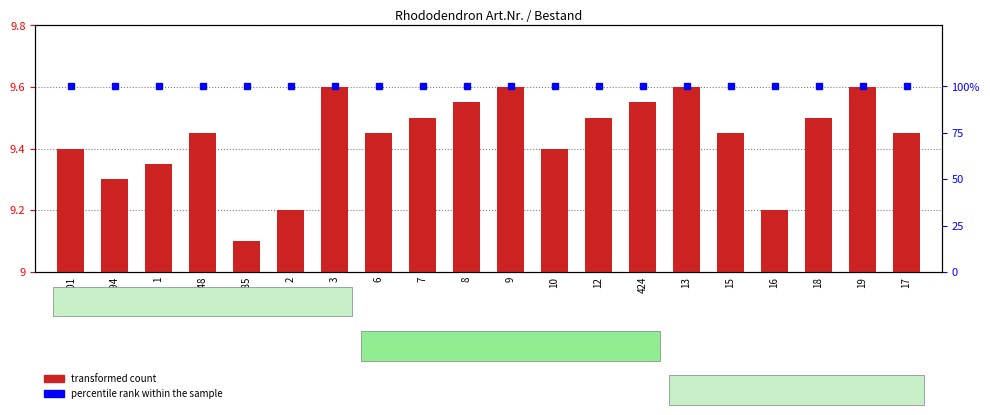

How many bars are there in total?

20